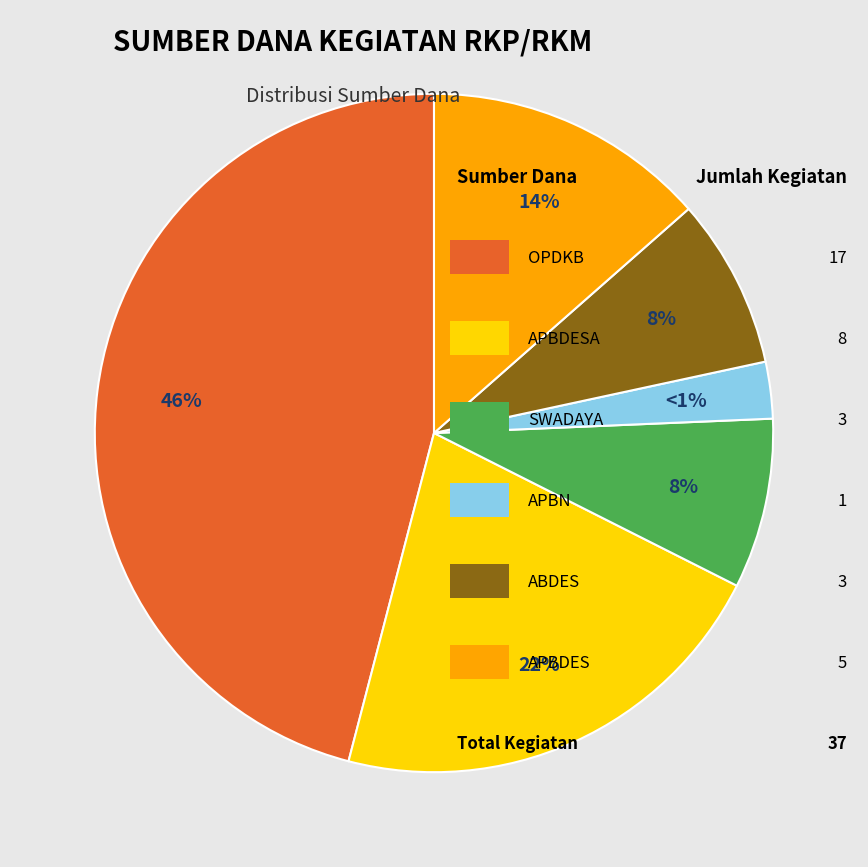

True or false: SWADAYA accounts for 2% of the total.

False